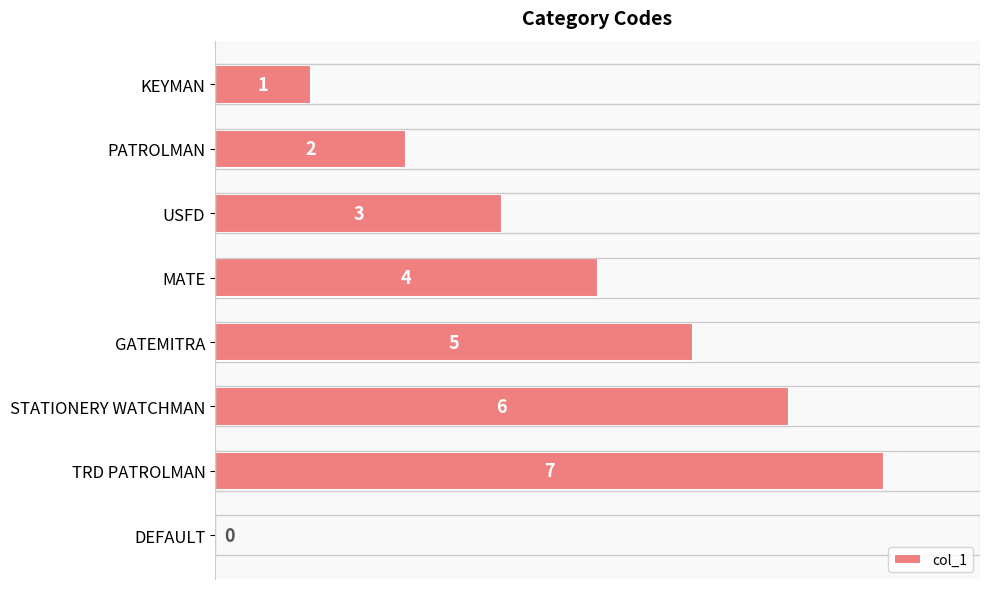

Between DEFAULT and GATEMITRA, which is larger?

GATEMITRA